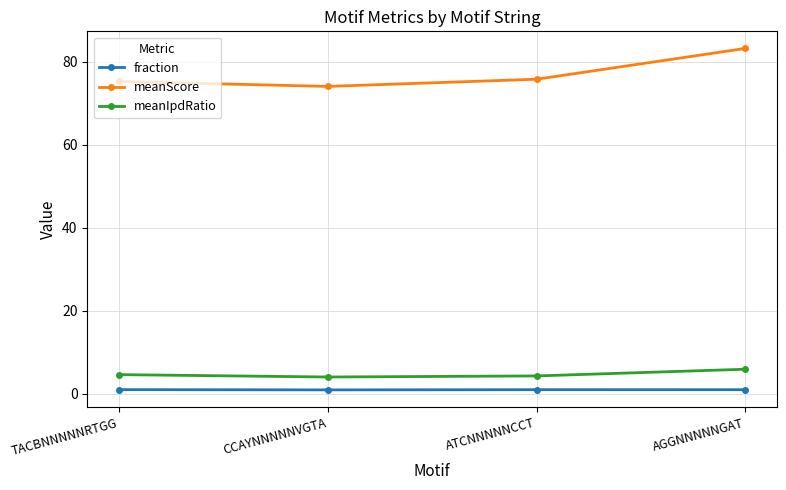

List the series in order of their peak value, highest first.

meanScore, meanIpdRatio, fraction